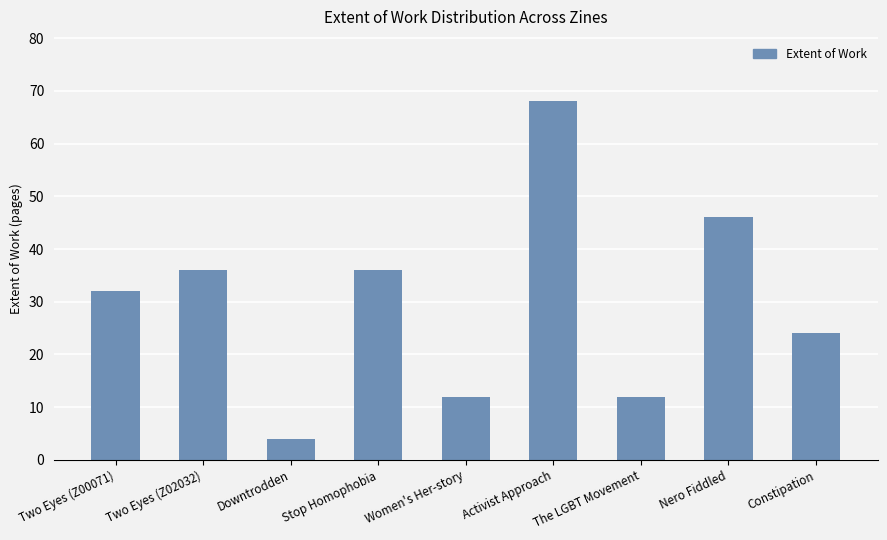

True or false: the data shows 32 at Two Eyes (Z00071).

True